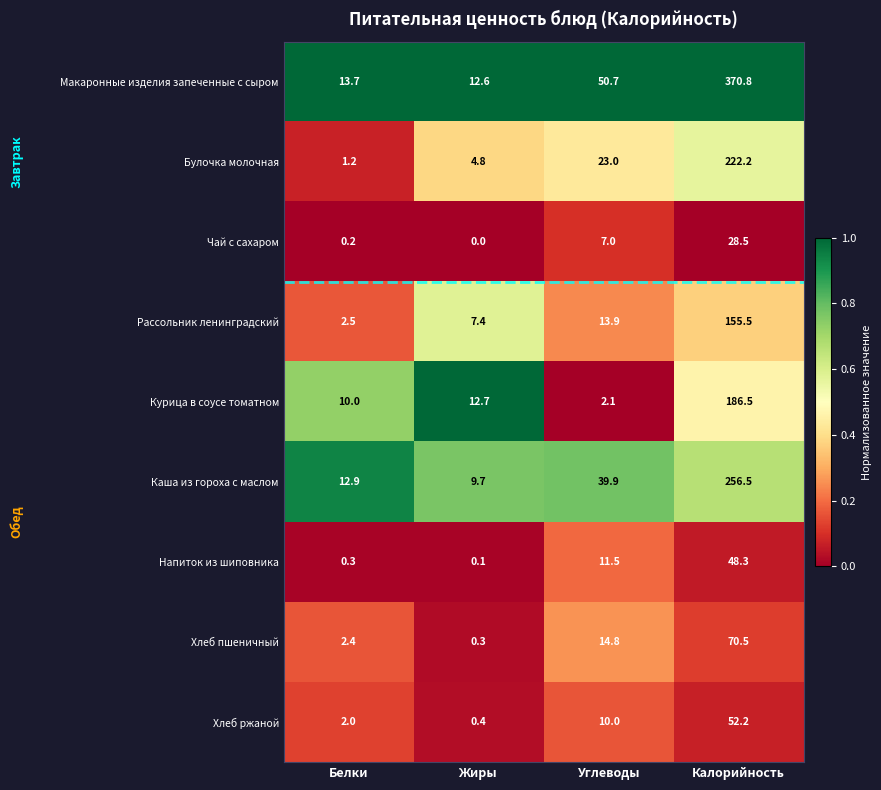

Which series has the largest total across all categories?

Макаронные изделия запеченные с сыром